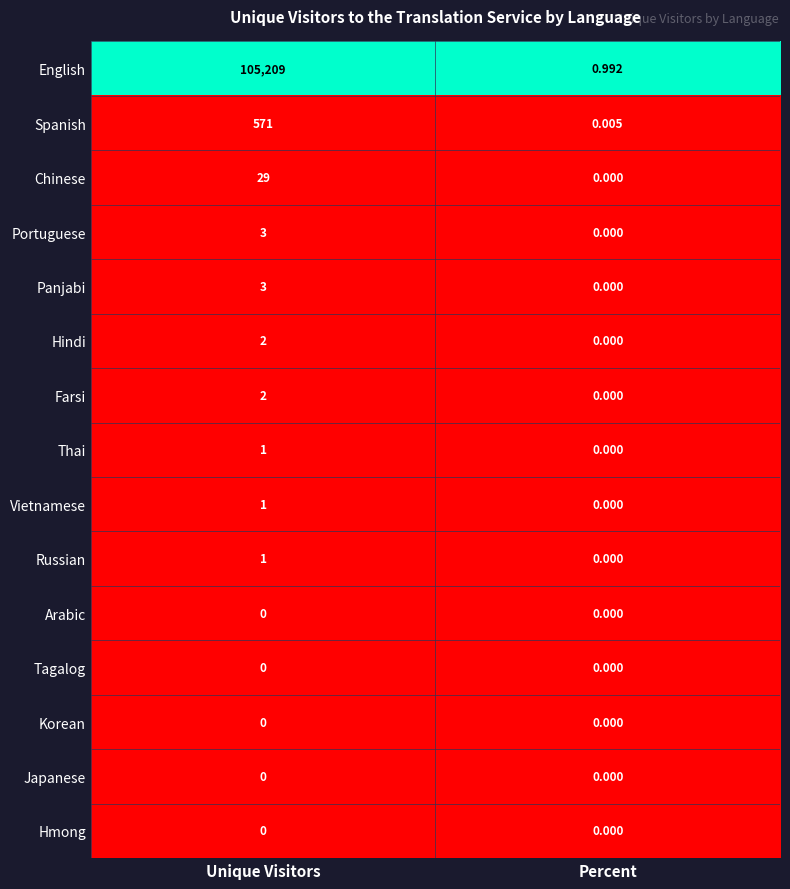

Which series changed the most between Unique Visitors and Percent?

English